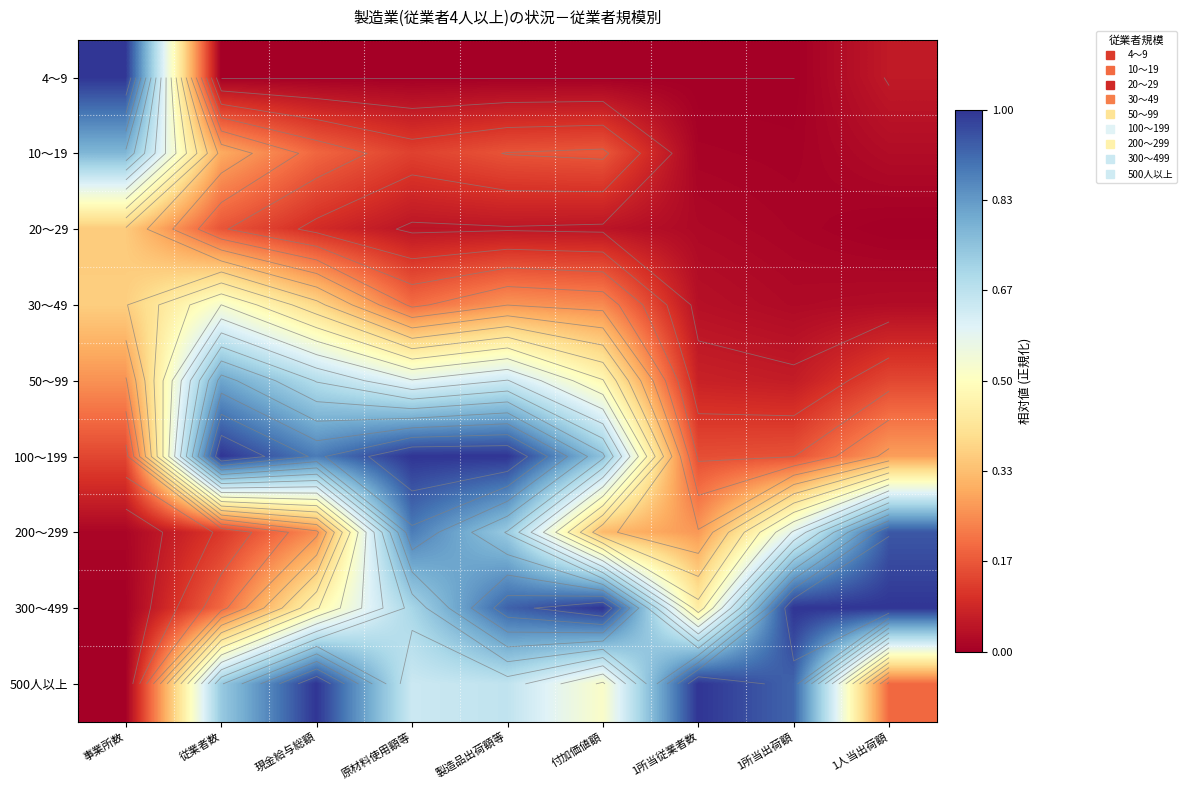

At which category does the chart reach its minimum across all series?

従業者数